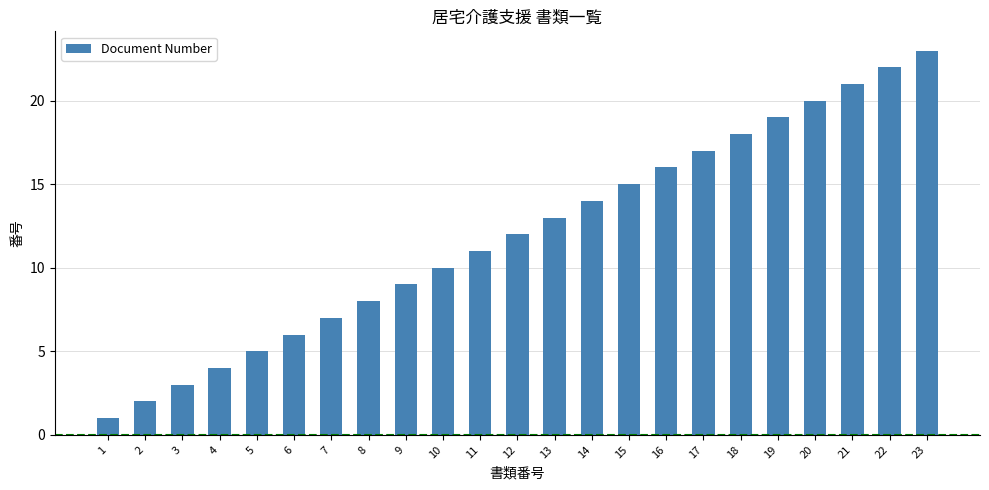

List the labels in order of value, smallest first.

1, 2, 3, 4, 5, 6, 7, 8, 9, 10, 11, 12, 13, 14, 15, 16, 17, 18, 19, 20, 21, 22, 23